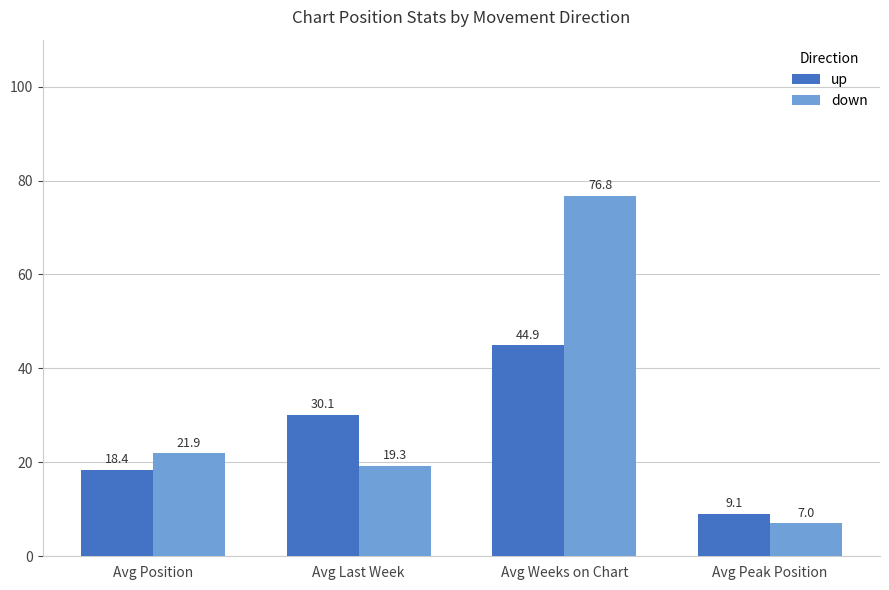

The value of down at Avg Peak Position is 7.0. True or false?

True